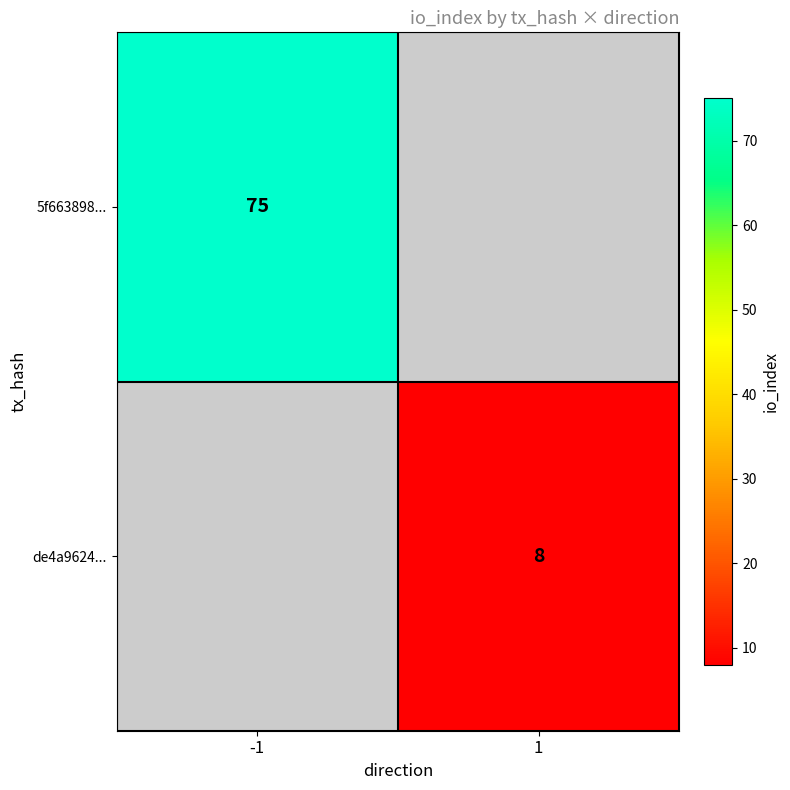

What is the greatest value displayed?

75